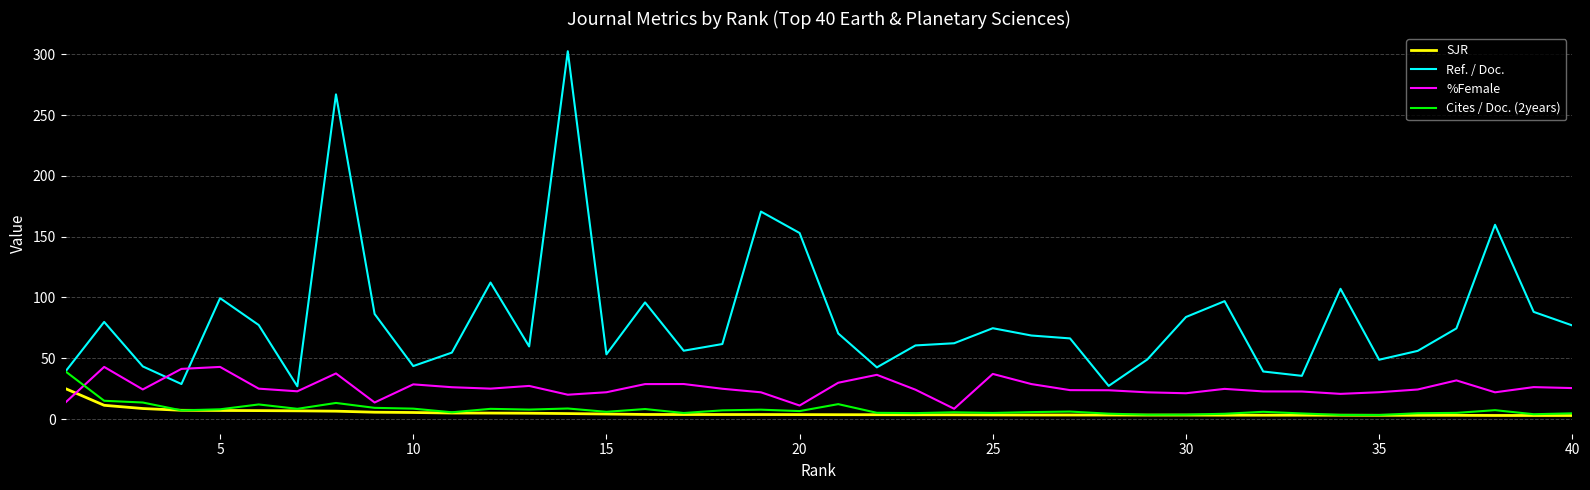

What is the highest value of the %Female series?

42.9